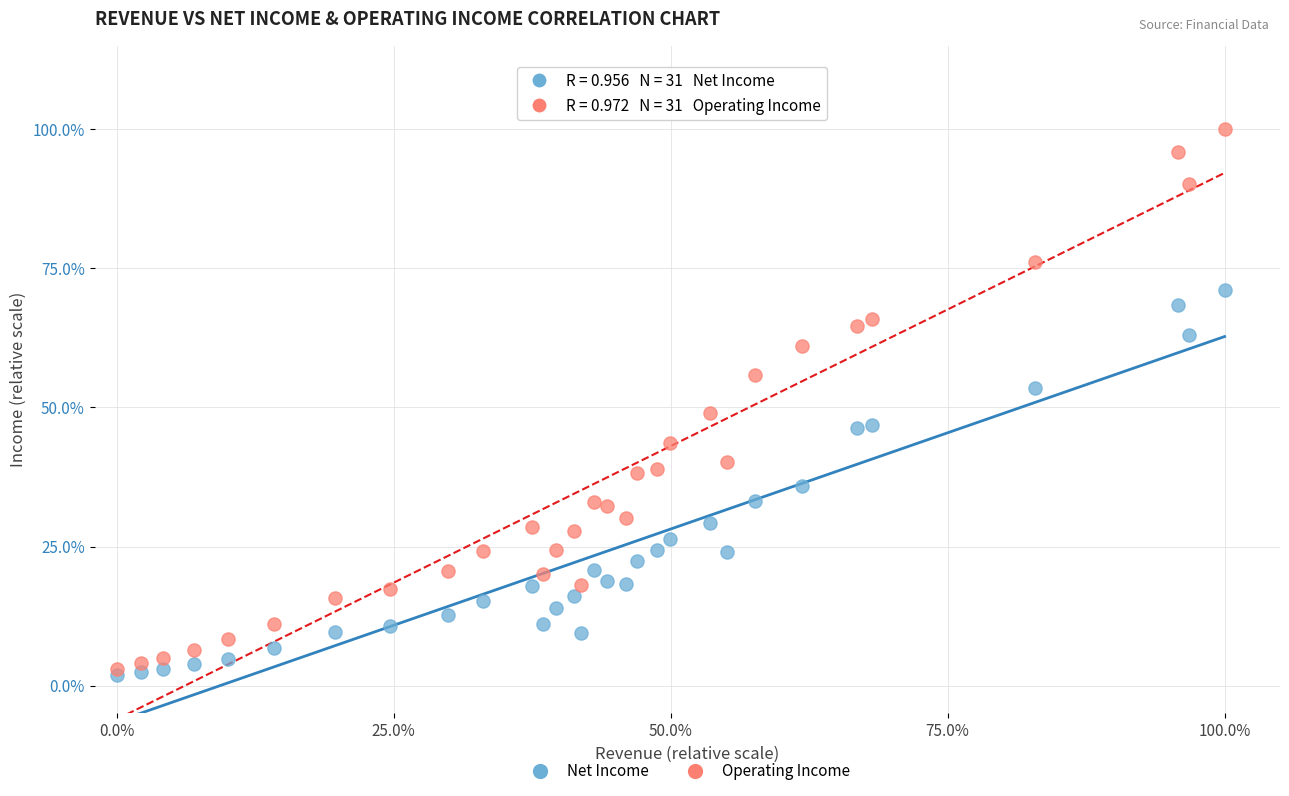

What are all the series names shown in the legend?

Net Income, Operating Income